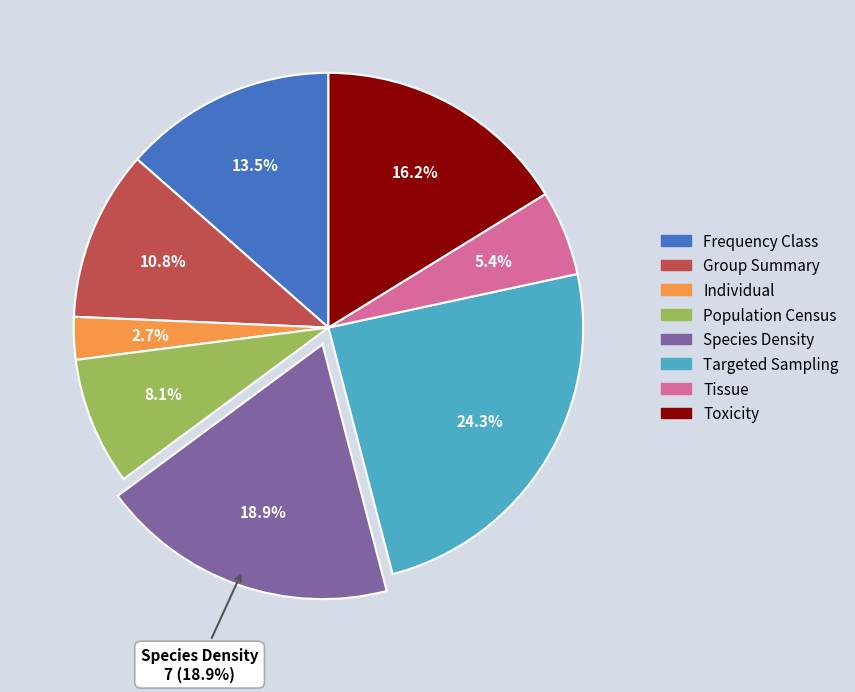

What is the largest slice in the pie chart?

Targeted Sampling